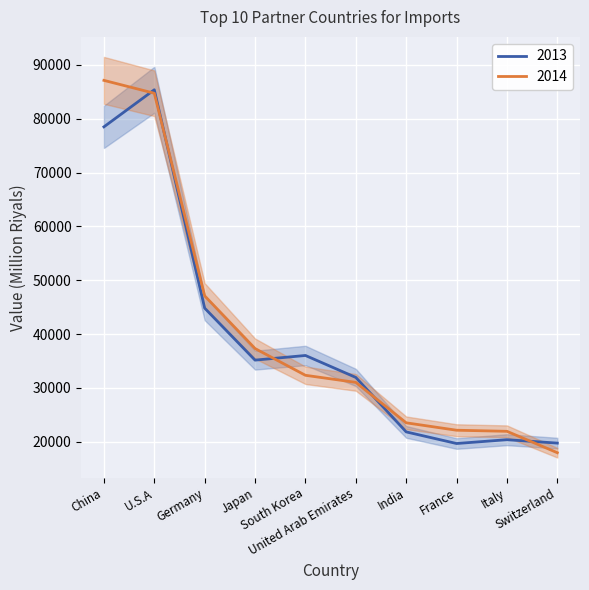

How many values in the 2014 series exceed 32336?

5